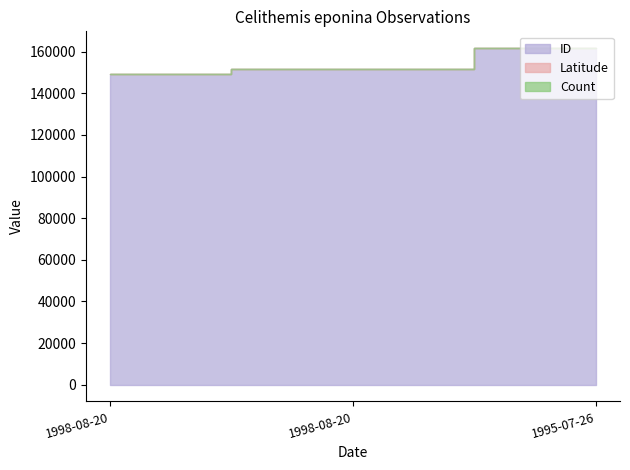

What is the sum of the Latitude values at 1995-07-26 and 1998-08-20?

81.9